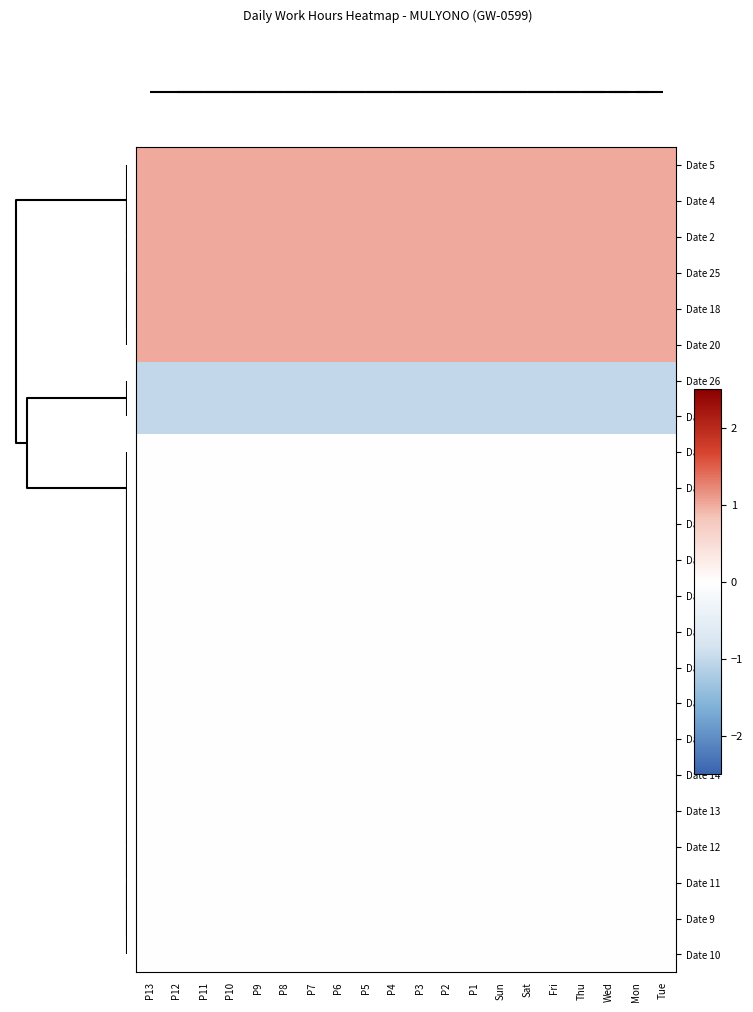

How many categories are shown in the chart?

20